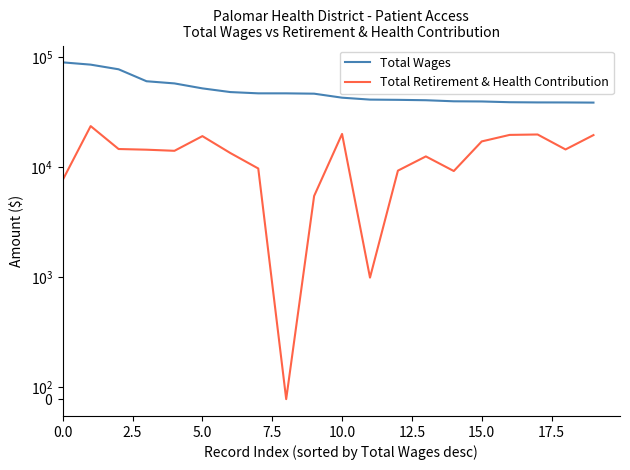

What is the difference between the maximum and minimum values in the Total Retirement & Health Contribution series?

23592